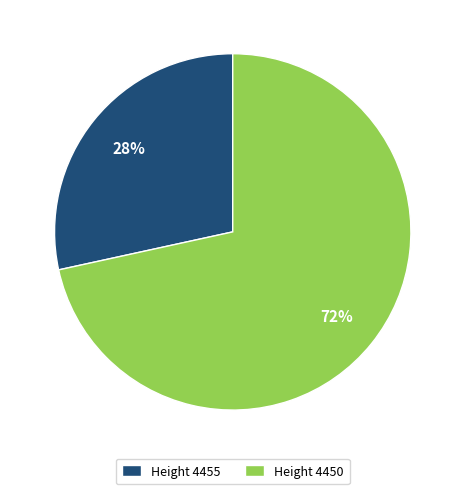

Rank the categories by value from highest to lowest.

Height 4450, Height 4455